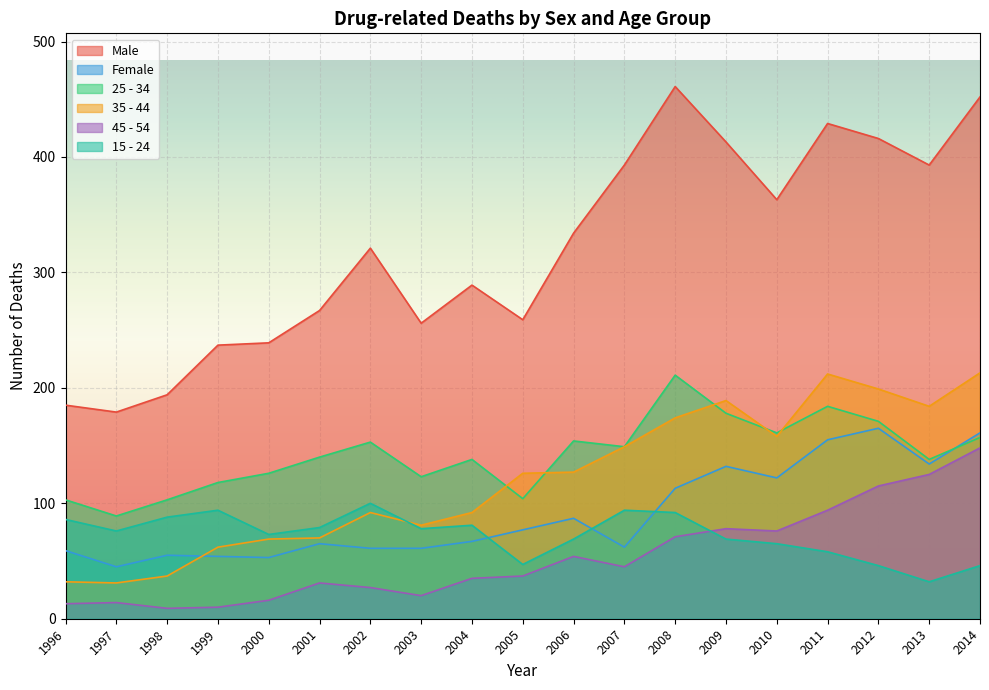

Rank the series by their maximum value, from highest to lowest.

Male, 35 - 44, 25 - 34, Female, 45 - 54, 15 - 24